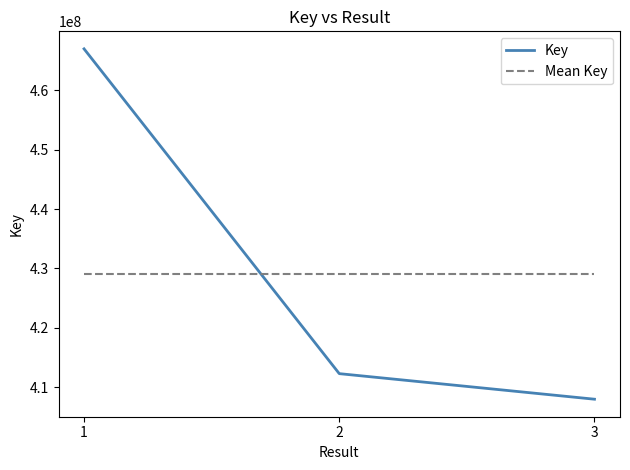

What is the change in value from 2 to 3?

-4305715